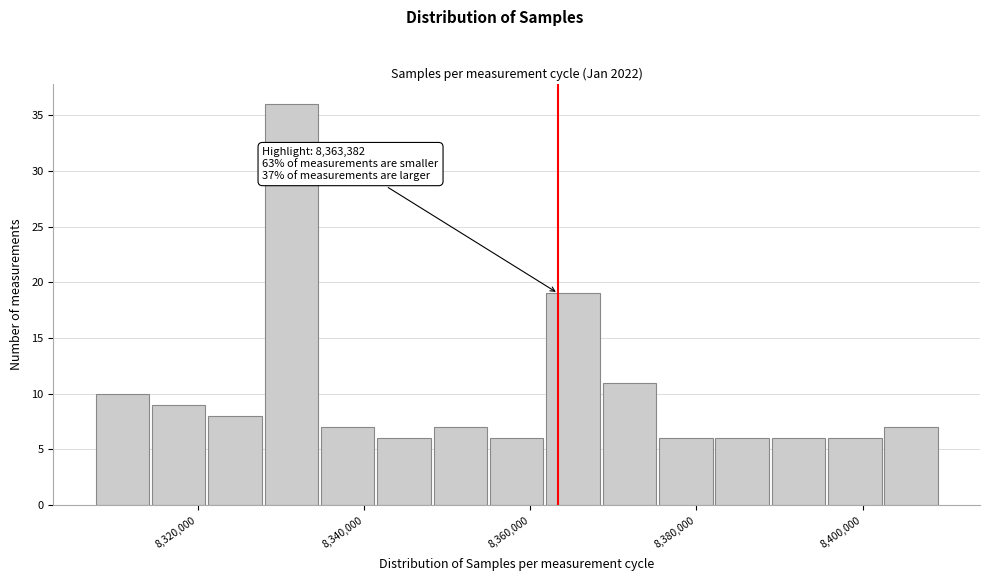

Around what value on the x-axis is the tallest bar? Give the approximate position of its centre, as read against the axis.

8332000